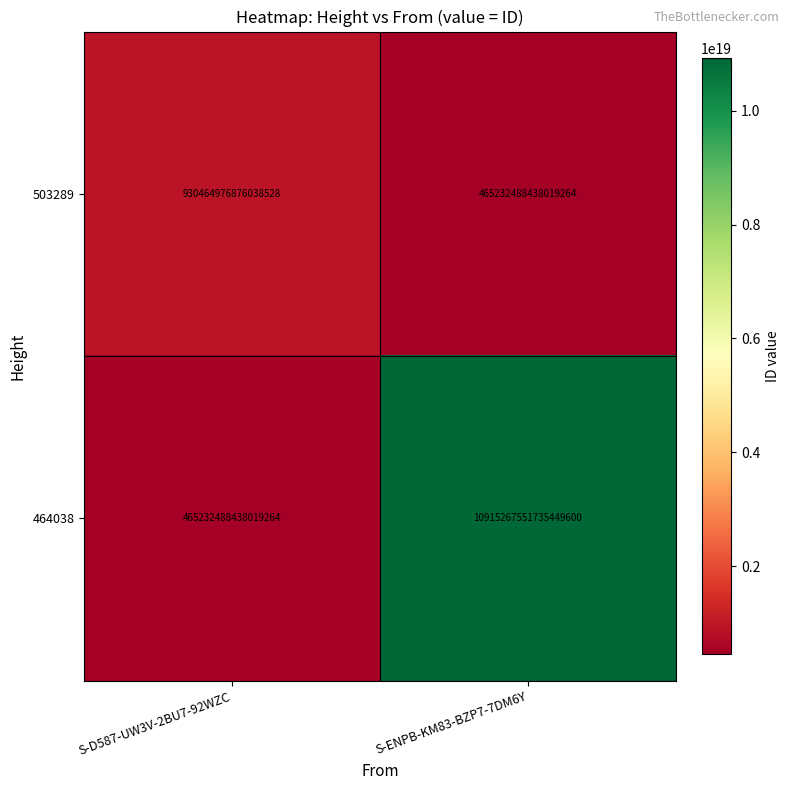

At which label does 503289 reach its peak?

S-D587-UW3V-2BU7-92WZC